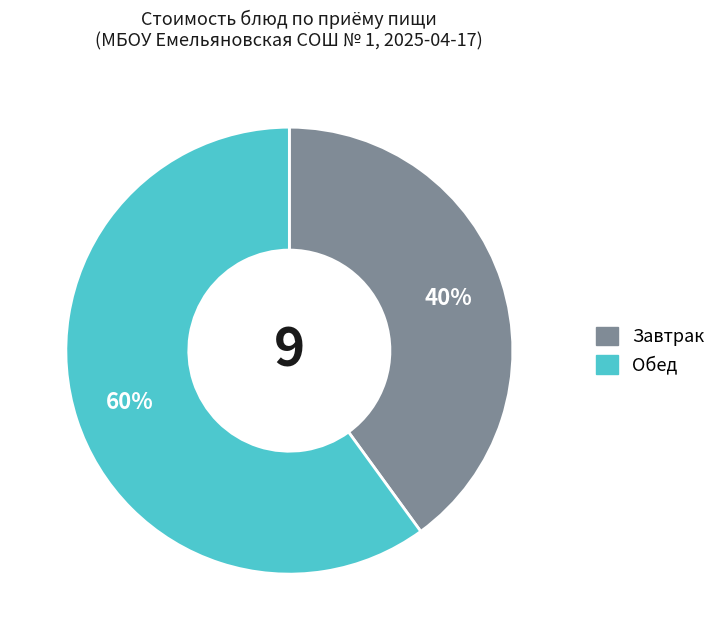

Rank the categories by value from highest to lowest.

Обед, Завтрак